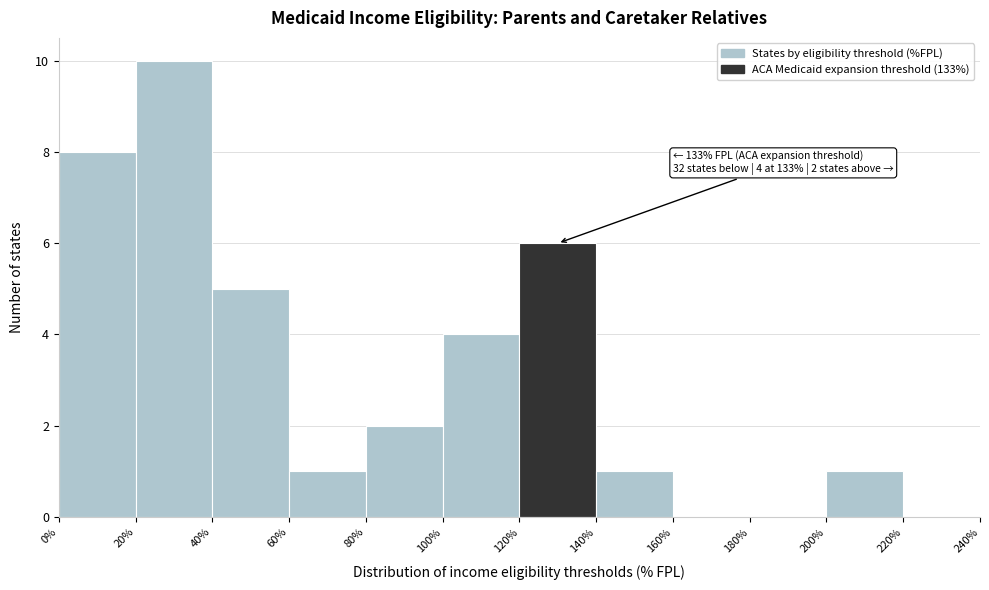

Which range on the x-axis has the tallest bar?

20% to 40%